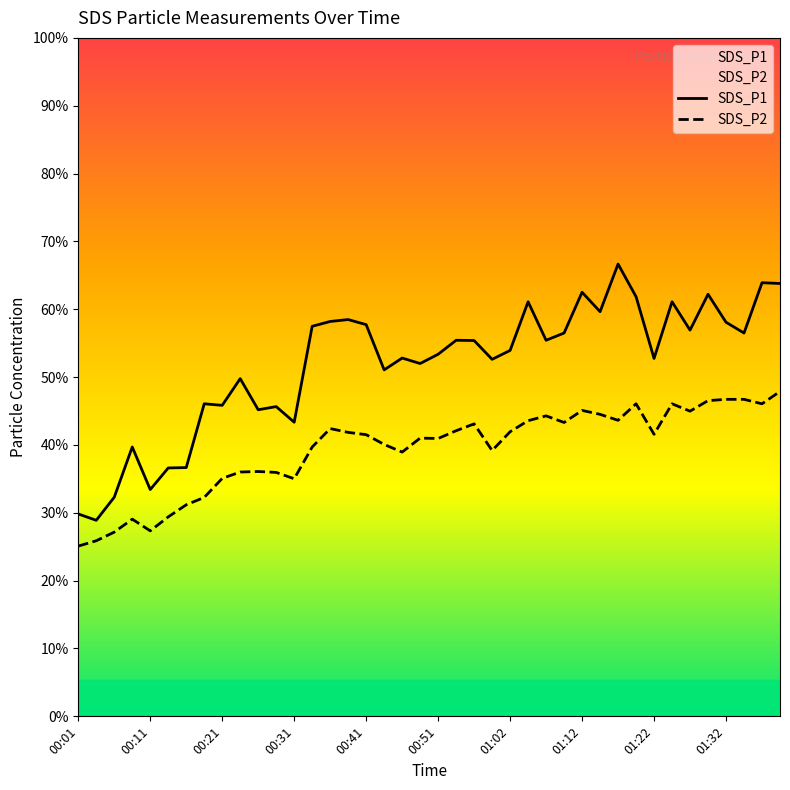

Reading left to right, what are all the values shown in this chart?

SDS_P1: 00:01=15.9	00:04=15.4	00:06=17.2	00:09=21.2	00:11=17.9	00:14=19.6	00:16=19.6	00:19=24.6	00:21=24.5	00:24=26.6	00:26=24.1	00:29=24.4	00:31=23.1	00:34=30.7	00:36=31.1	00:39=31.2	00:41=30.8	00:44=27.3	00:46=28.2	00:49=27.8	00:51=28.5	00:54=29.6	00:57=29.6	00:59=28.1	01:02=28.8	01:04=32.6	01:07=29.6	01:09=30.2	01:12=33.4	01:14=31.9	01:17=35.6	01:19=33.0	01:22=28.2	01:24=32.6	01:27=30.4	01:29=33.2	01:32=31.0	01:34=30.2	01:37=34.1	01:39=34.1
SDS_P2: 00:01=13.4	00:04=13.8	00:06=14.5	00:09=15.5	00:11=14.6	00:14=15.7	00:16=16.6	00:19=17.2	00:21=18.7	00:24=19.2	00:26=19.3	00:29=19.2	00:31=18.7	00:34=21.2	00:36=22.6	00:39=22.4	00:41=22.2	00:44=21.4	00:46=20.8	00:49=21.9	00:51=21.9	00:54=22.5	00:57=23.0	00:59=20.9	01:02=22.4	01:04=23.3	01:07=23.6	01:09=23.1	01:12=24.1	01:14=23.8	01:17=23.3	01:19=24.6	01:22=22.2	01:24=24.6	01:27=24.0	01:29=24.9	01:32=24.9	01:34=24.9	01:37=24.6	01:39=25.6